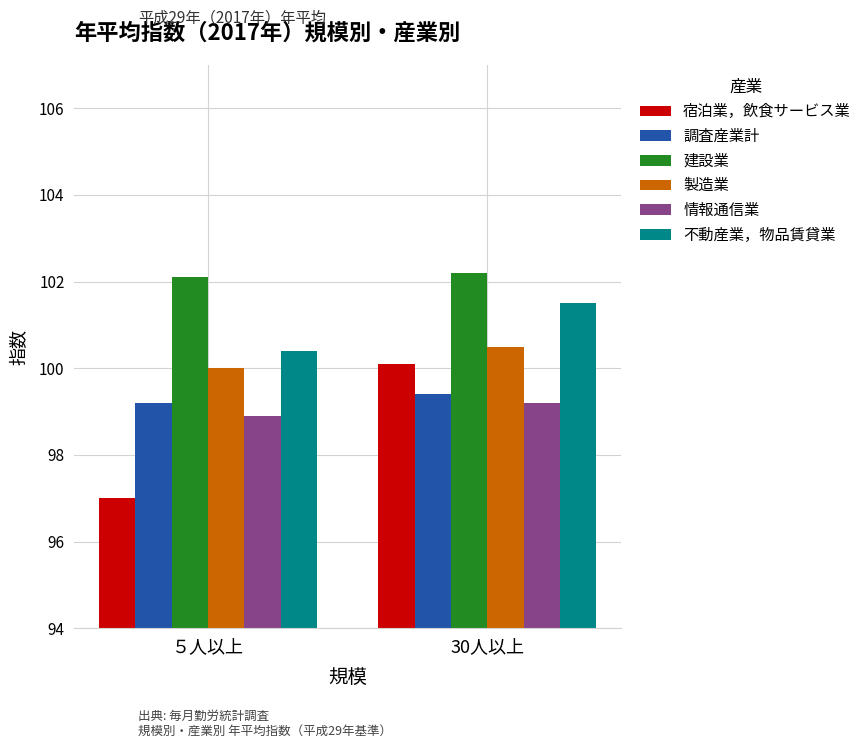

What is the difference between the maximum and minimum values in the 宿泊業，飲食サービス業 series?

3.1